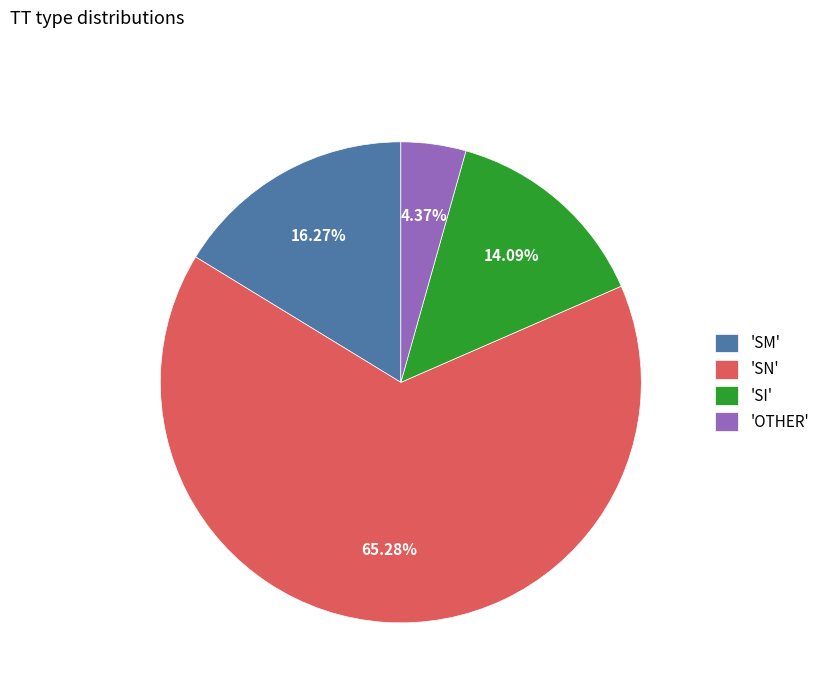

Combined, do 'SM' and 'SN' account for over 50%?

Yes